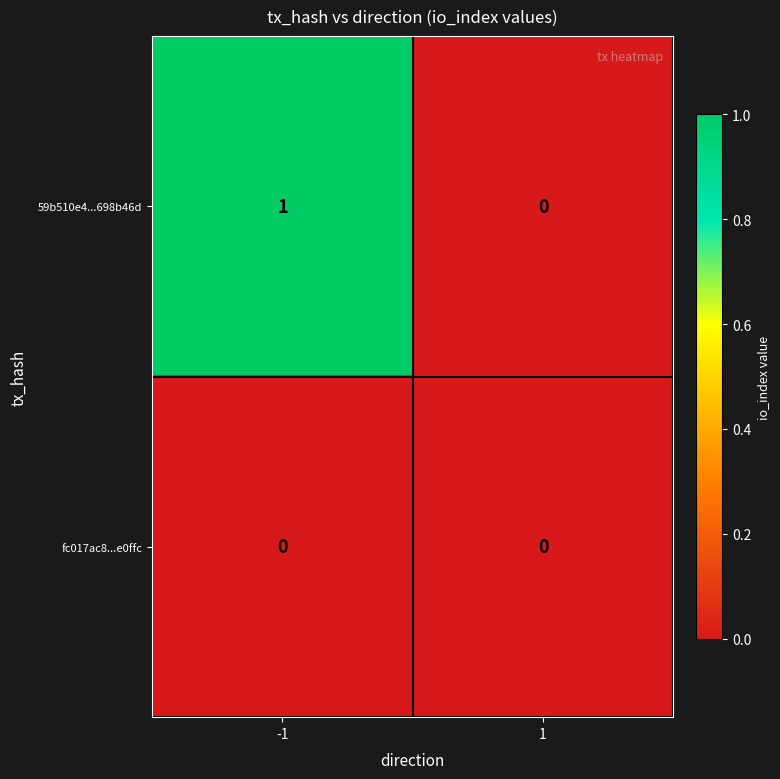

Reading left to right, what are all the values shown in this chart?

59b510e4...698b46d: 1	0
fc017ac8...e0ffc: 0	0